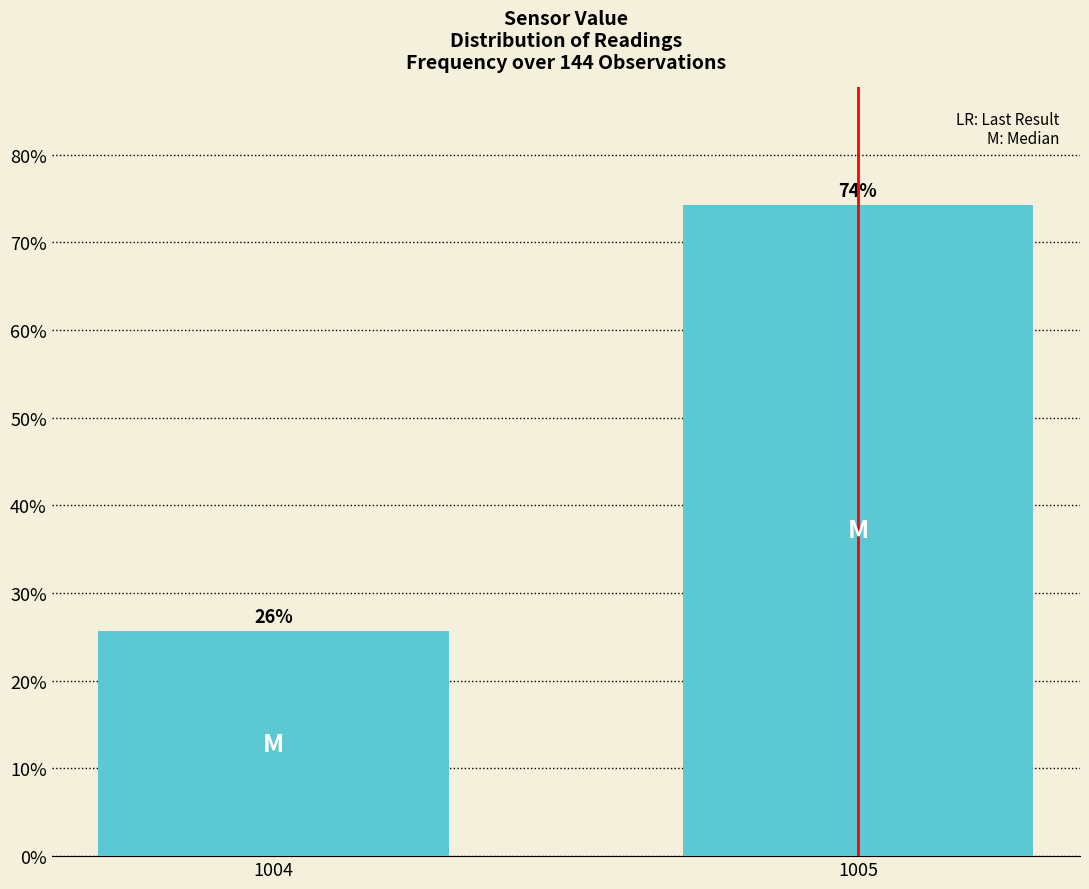

At which category does the chart reach its minimum across all series?

1004